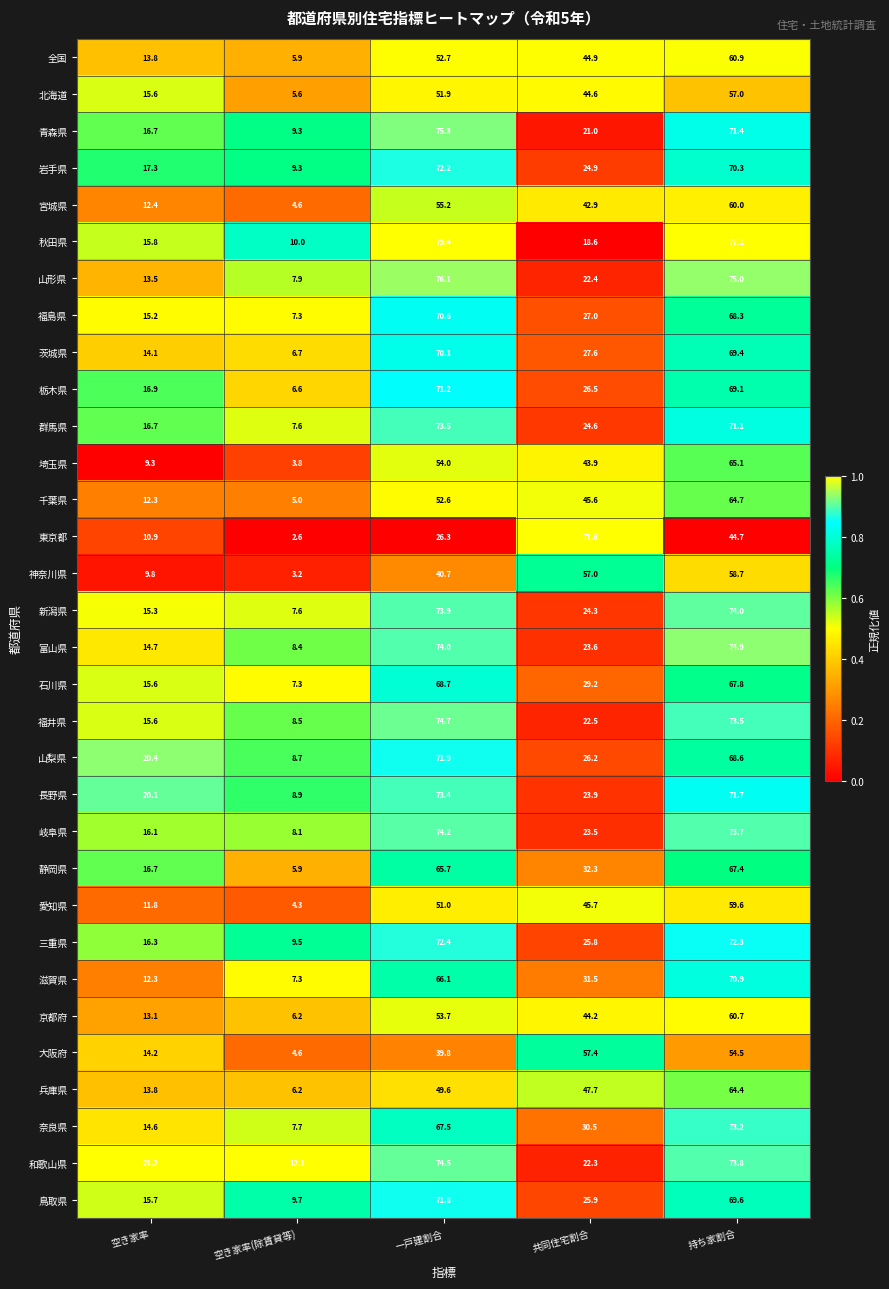

What is the difference between the highest and lowest values at 空き家率?

11.9